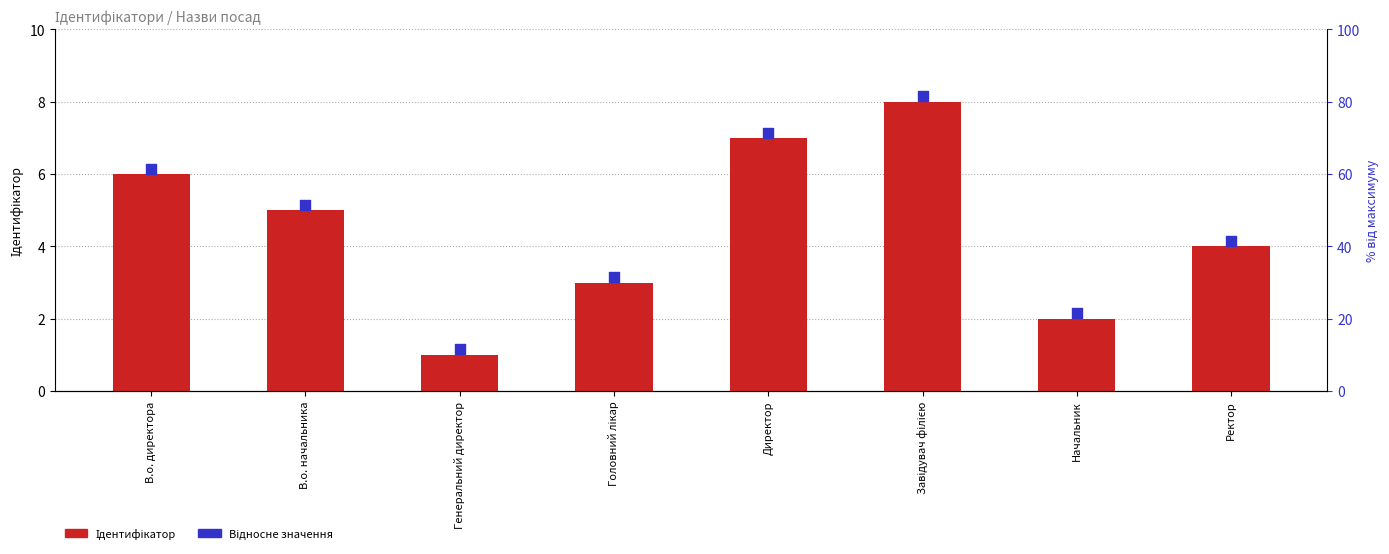

What is the total value across all series at Генеральний директор?

2.1